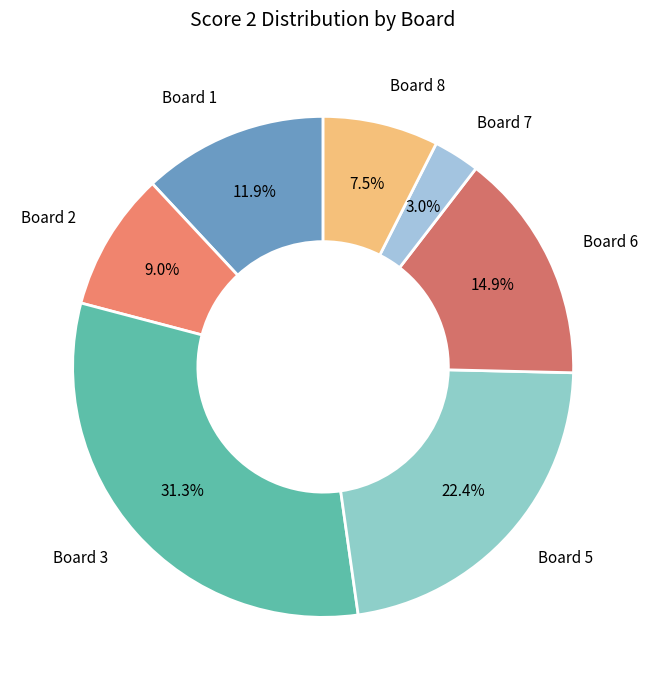

How many segments does this pie chart have?

7